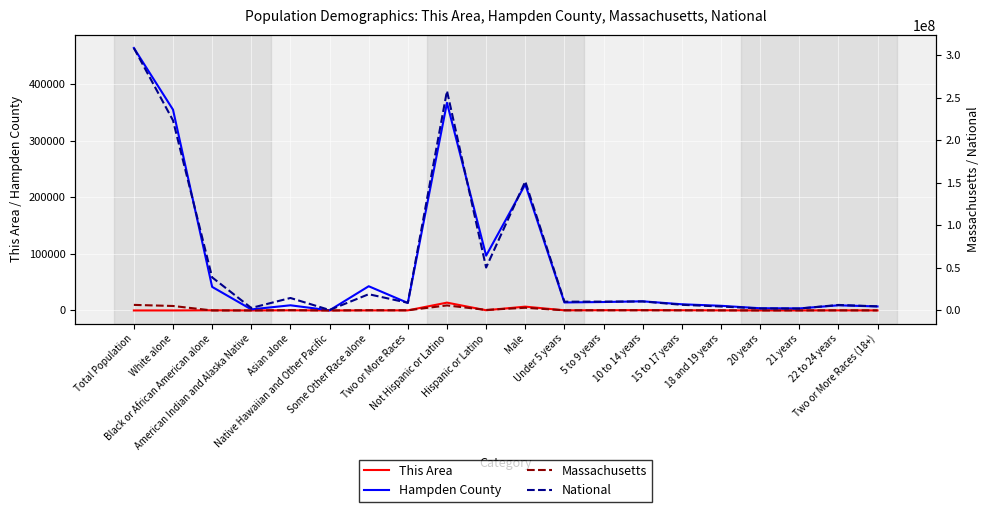

Which series has the largest total across all categories?

National